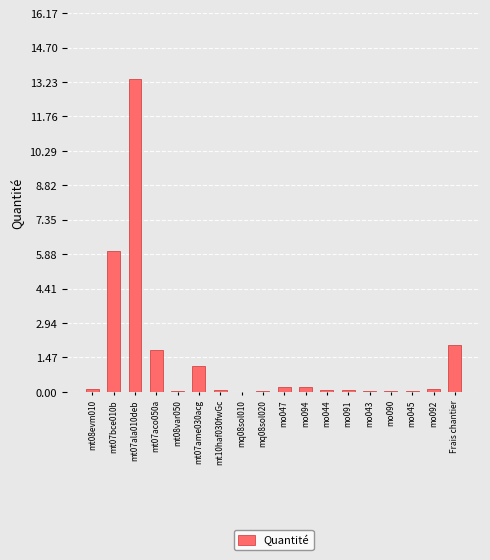

What is the sum of all values?

25.2